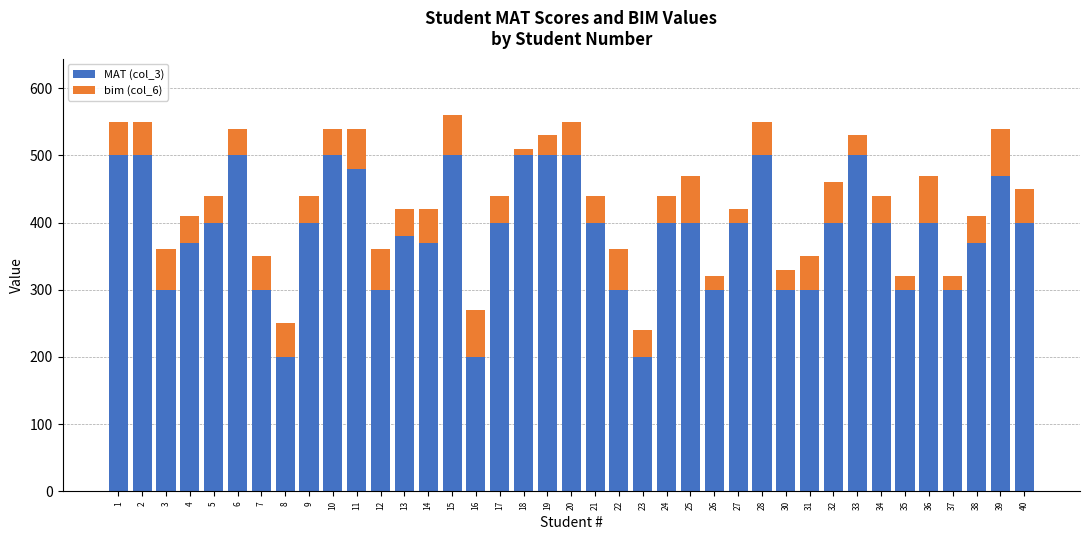

True or false: MAT (col_3) has a value of 300 at 35.

True